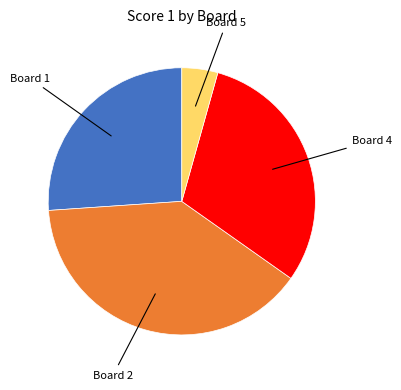

How many segments does this pie chart have?

4